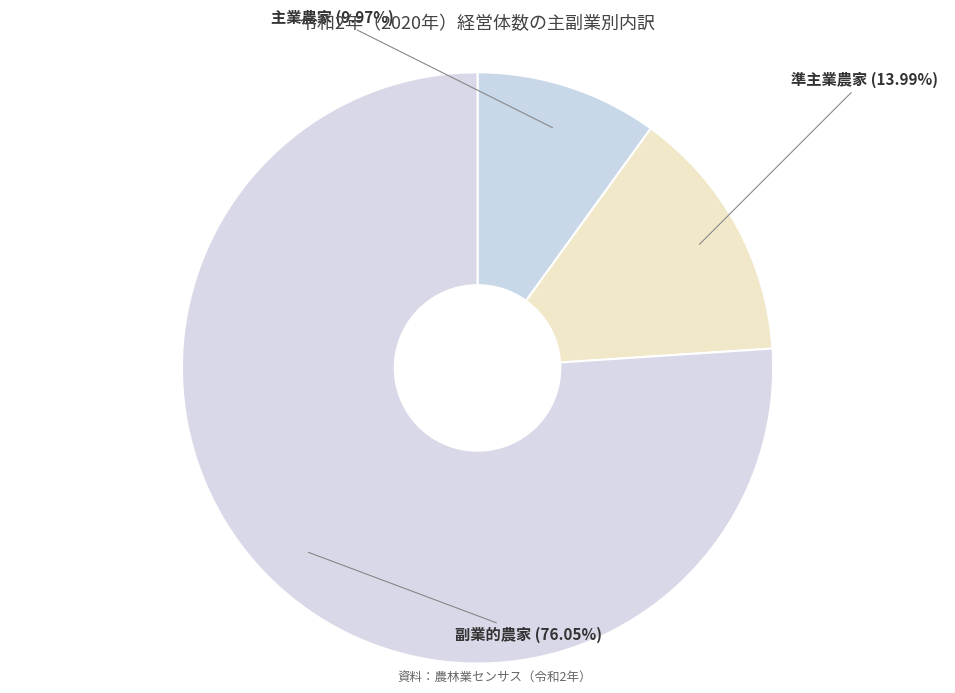

How many segments does this pie chart have?

3